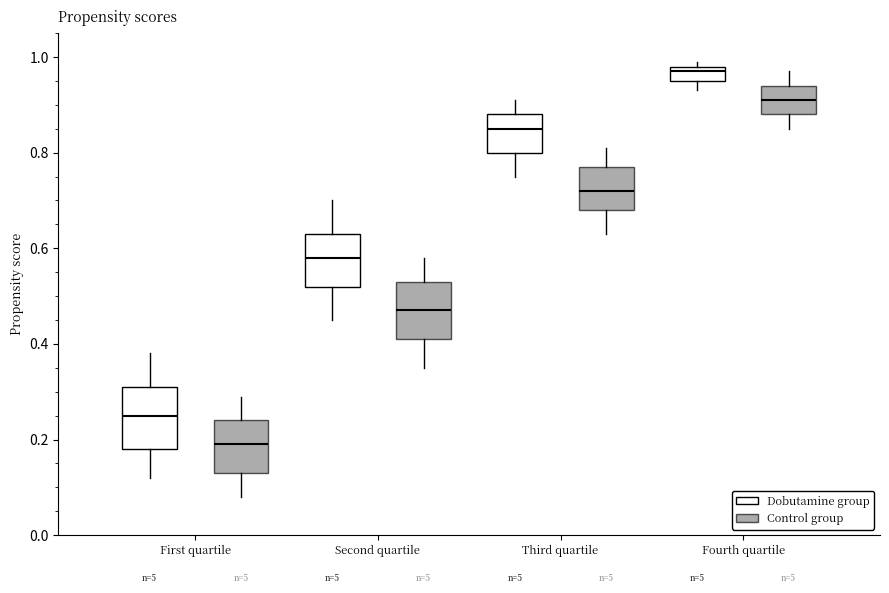

Reading left to right, transcribe this box plot: for each box, give where its median line is, the range the box spans, and where its two whiskers end, as read against the y-axis. The values are not printed on the chart, so give them approximately, as read against the axis.

First quartile (Dobutamine group): median 0.26, box 0.18 to 0.32, whiskers 0.12 to 0.38
First quartile (Control group): median 0.20, box 0.14 to 0.24, whiskers 0.08 to 0.30
Second quartile (Dobutamine group): median 0.58, box 0.52 to 0.64, whiskers 0.46 to 0.70
Second quartile (Control group): median 0.48, box 0.42 to 0.54, whiskers 0.36 to 0.58
Third quartile (Dobutamine group): median 0.86, box 0.80 to 0.88, whiskers 0.76 to 0.92
Third quartile (Control group): median 0.72, box 0.68 to 0.78, whiskers 0.64 to 0.82
Fourth quartile (Dobutamine group): median 0.98 (just below the box's upper edge), box 0.96 to 0.98, whiskers 0.94 to 1.00
Fourth quartile (Control group): median 0.92, box 0.88 to 0.94, whiskers 0.86 to 0.98